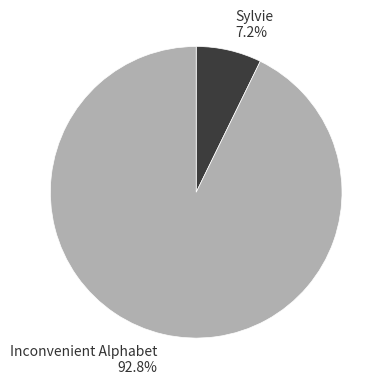

Rank the categories by value from highest to lowest.

Inconvenient Alphabet, Sylvie